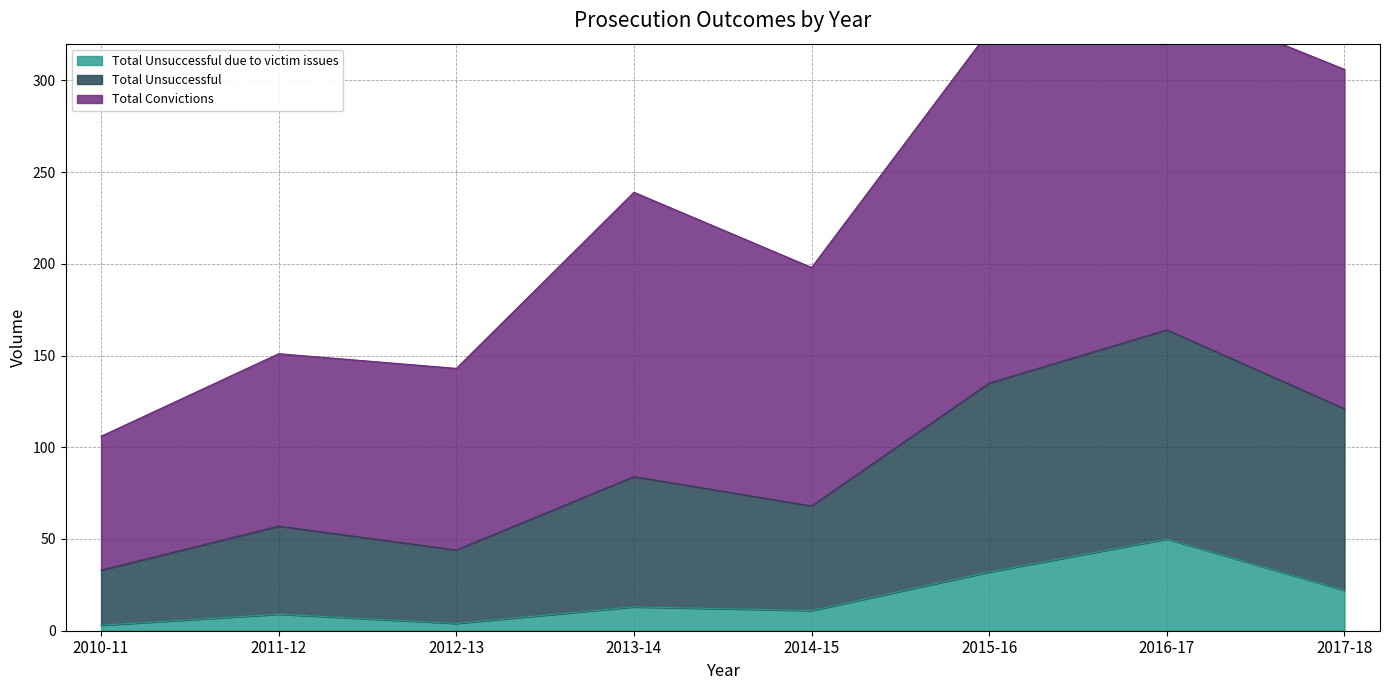

True or false: Total Unsuccessful due to victim issues and Total Unsuccessful cross at least once.

False